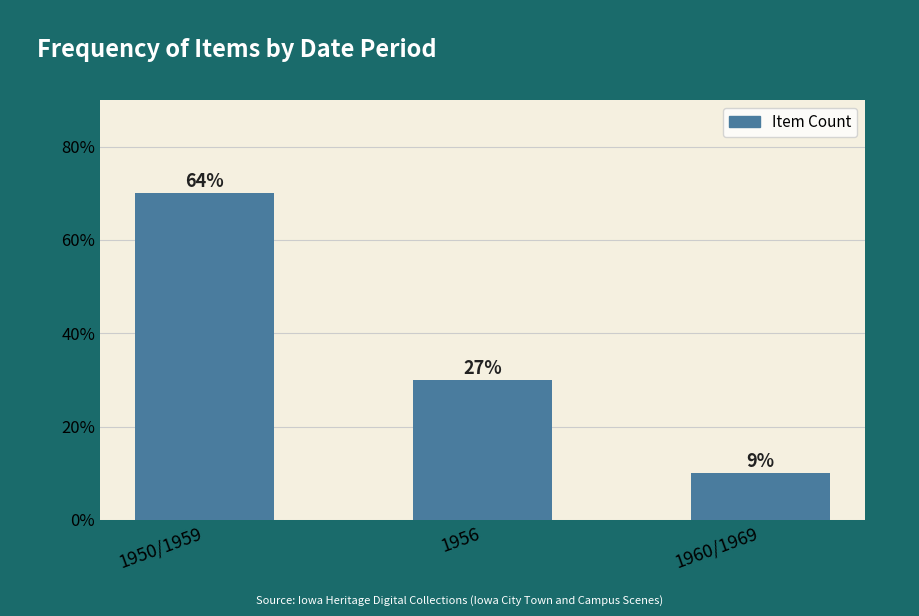

Does the chart contain any negative values?

No